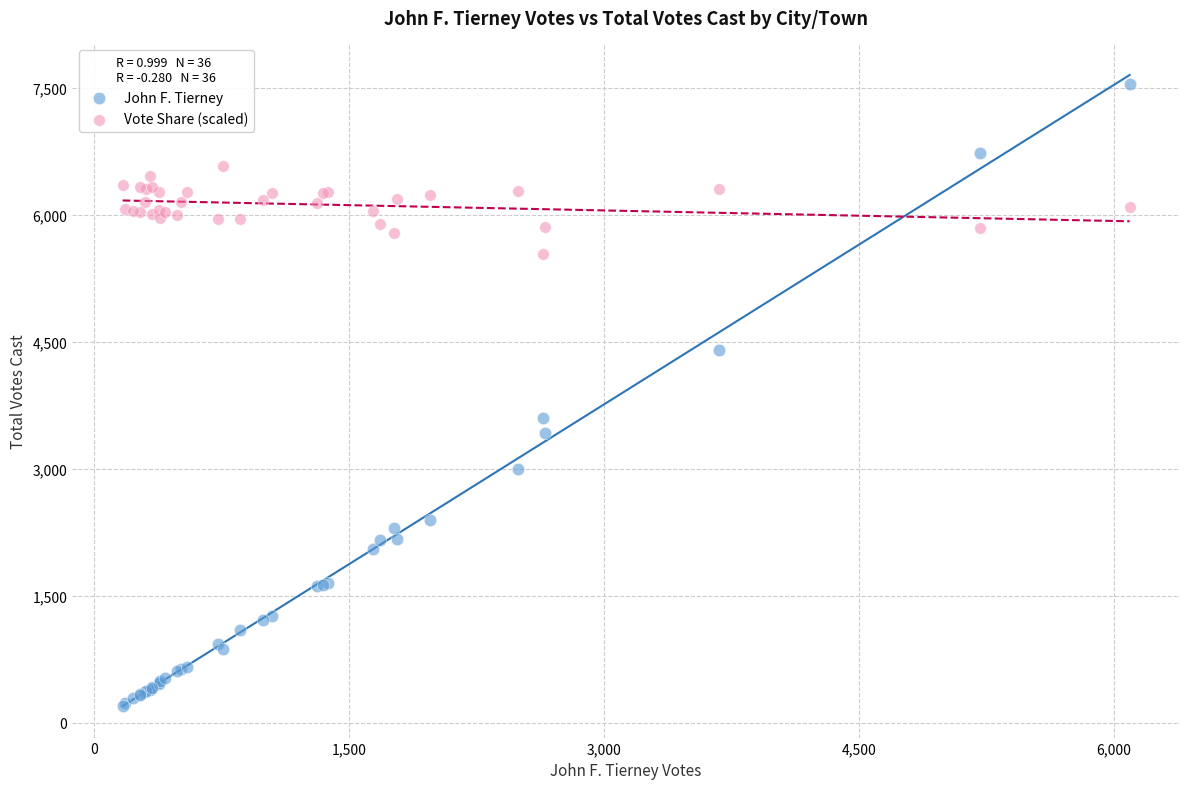

Which series reaches the maximum Y coordinate?

John F. Tierney